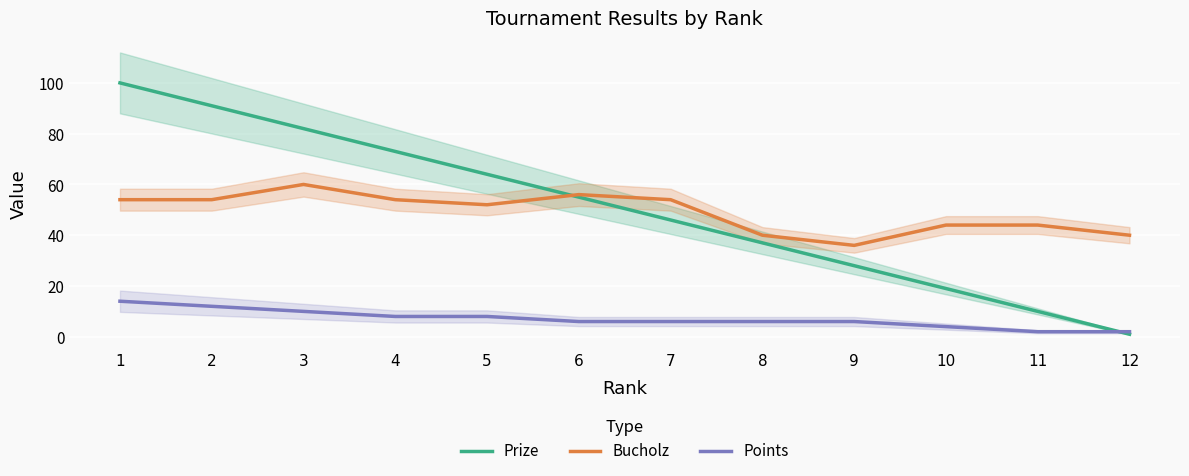

Which category has the lowest value in the Points series?

11